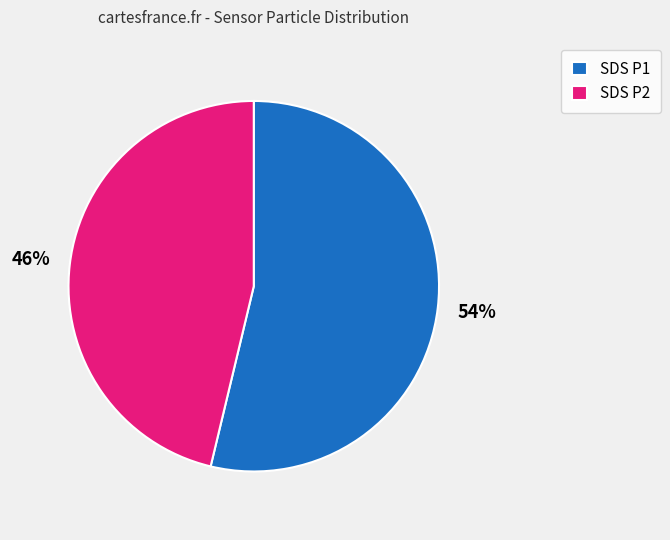

Do SDS P1 and SDS P2 together represent more than half of the pie?

Yes